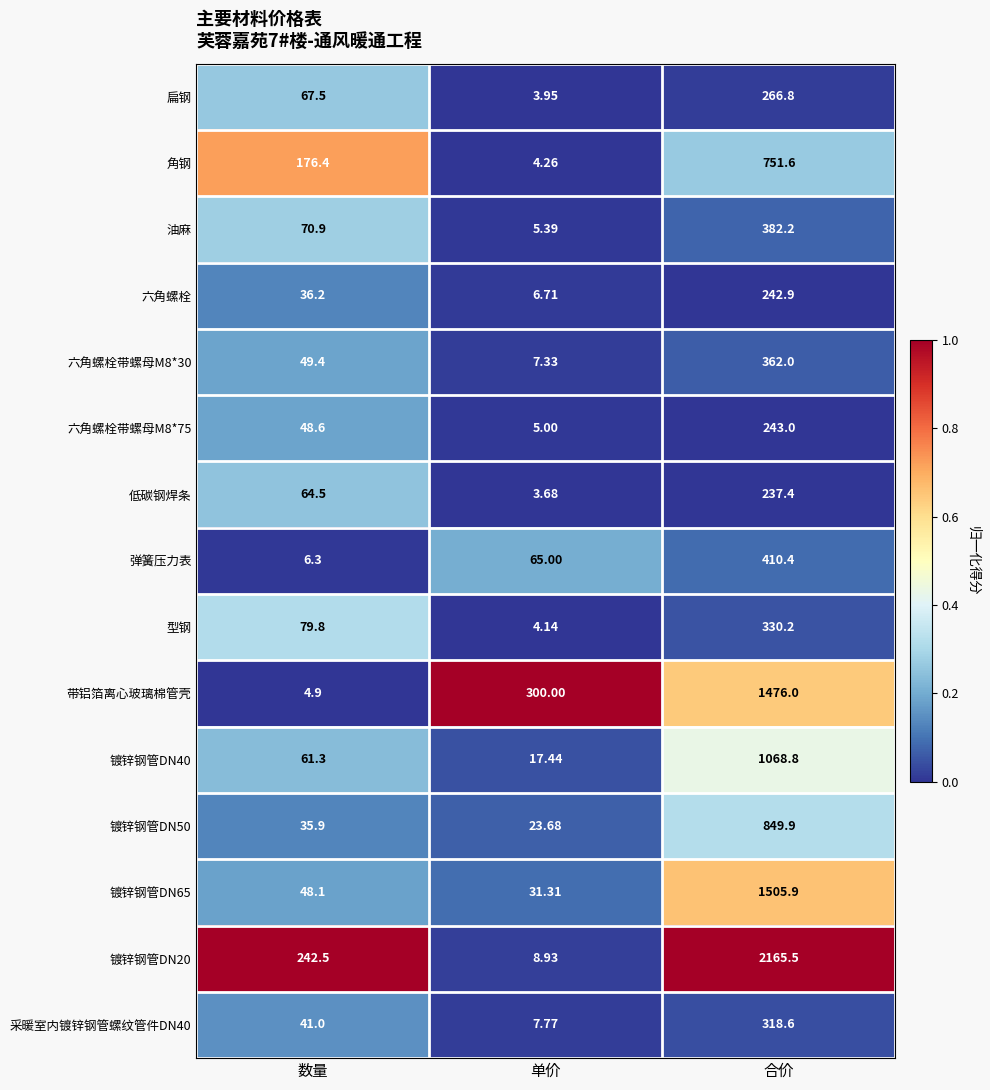

At which category does the chart reach its minimum across all series?

单价